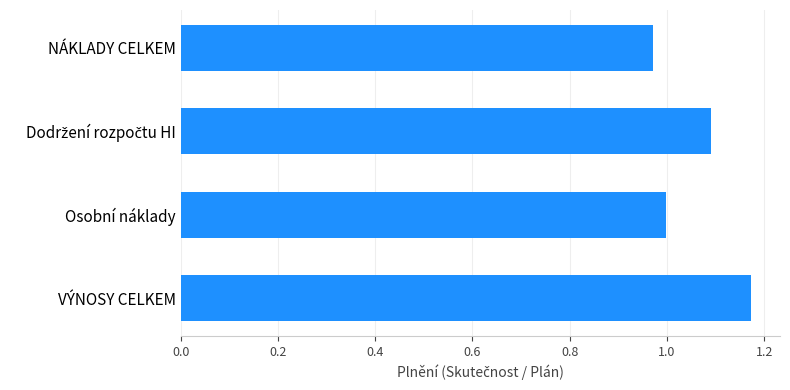

Which label corresponds to the largest value in the chart?

VÝNOSY CELKEM